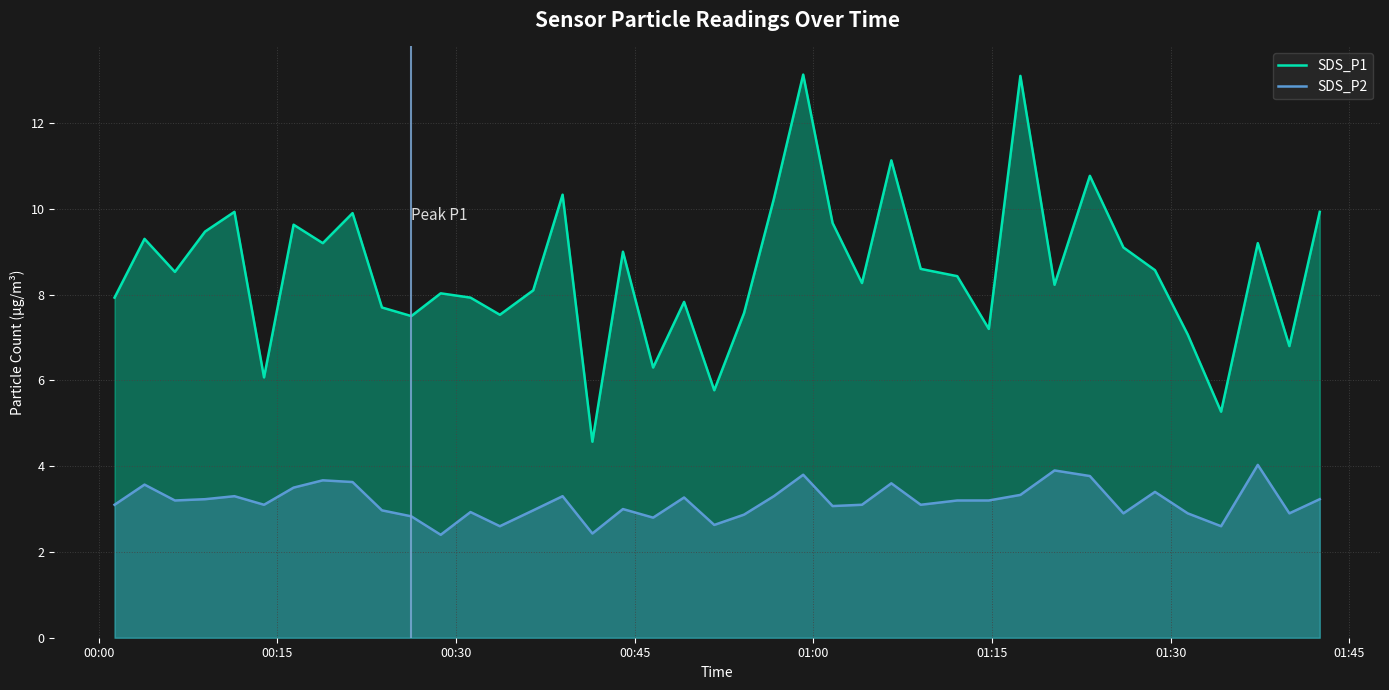

What is the difference between the second highest and second lowest values in the SDS_P1 series?

7.8